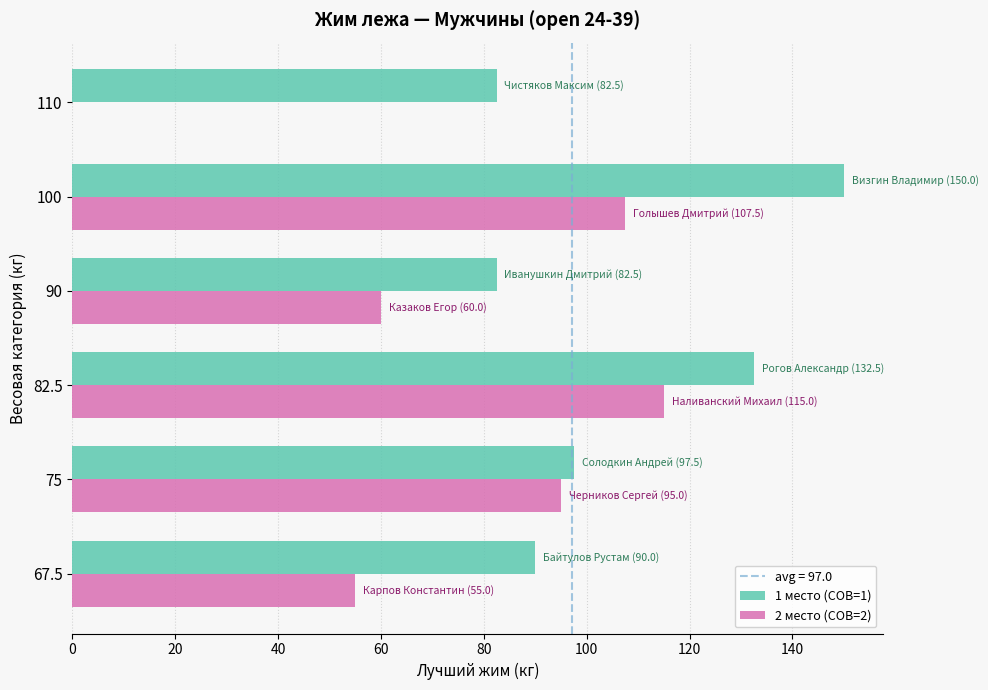

At which category does the chart reach its peak across all series?

100